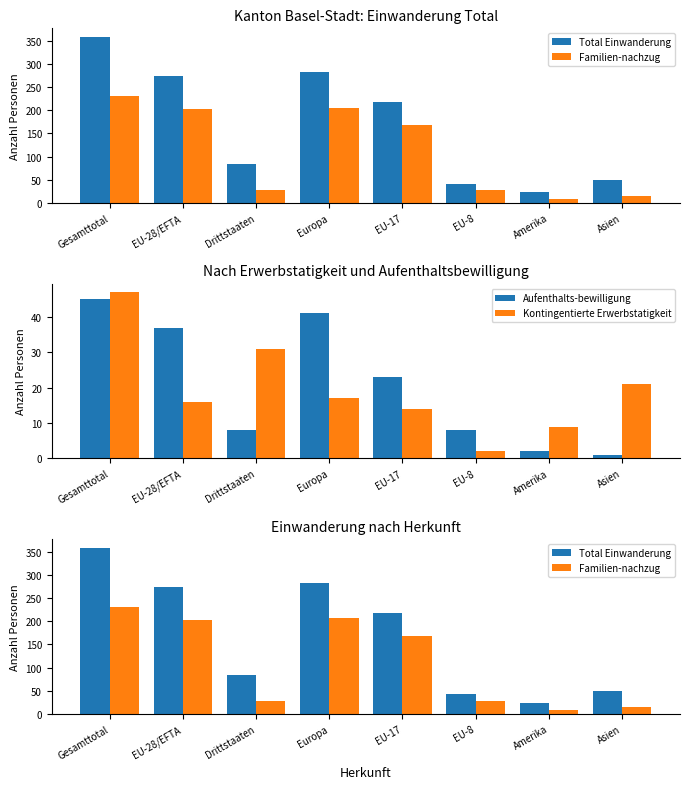

What is the label of the 4th bar from the left?

Europa